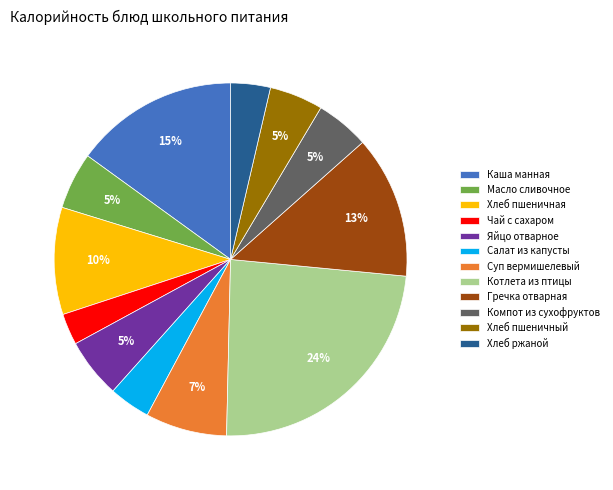

What is the smallest slice in the pie chart?

Чай с сахаром